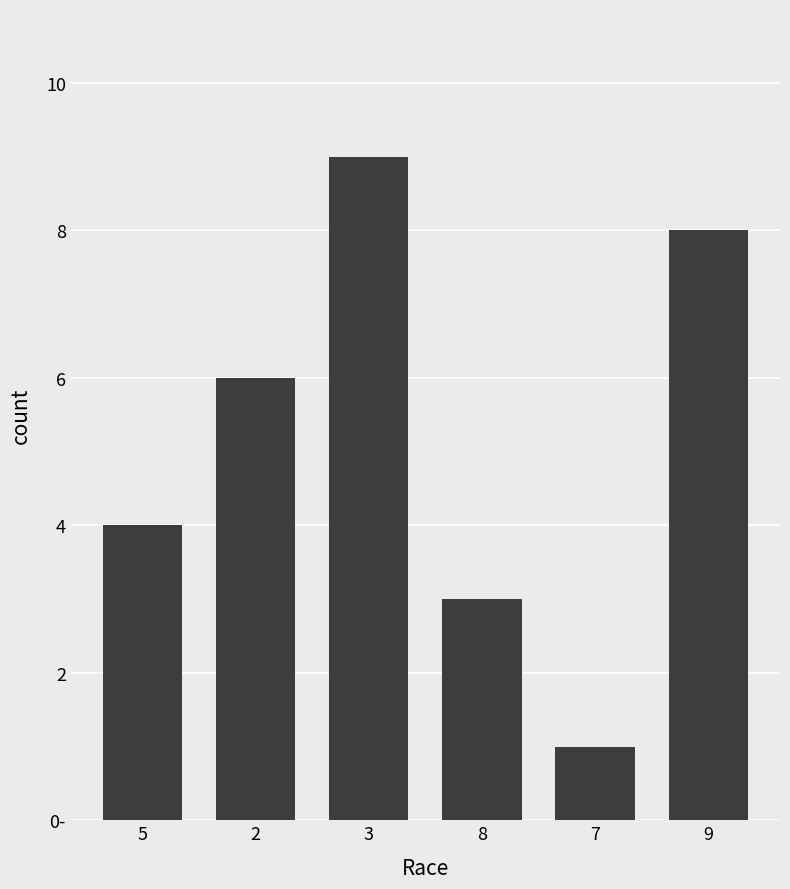

Count the values in the range 3 to 8.

4